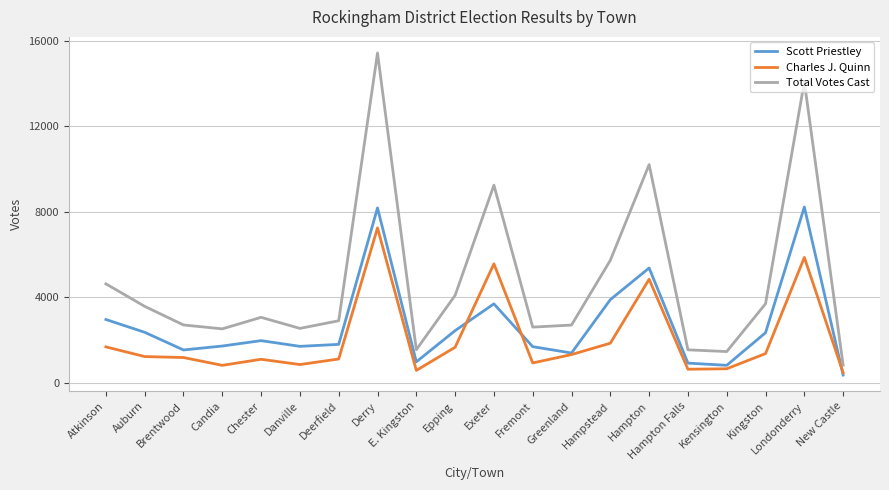

The Charles J. Quinn series shows 270 at Fremont. True or false?

False